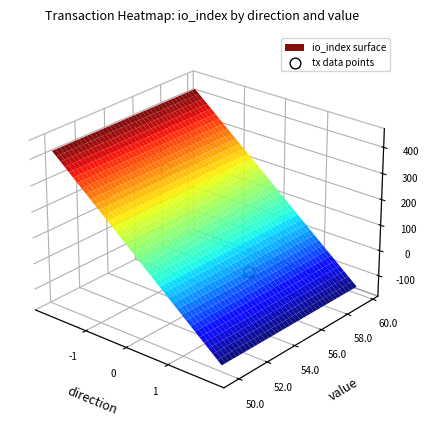

How many negative values are there?

1